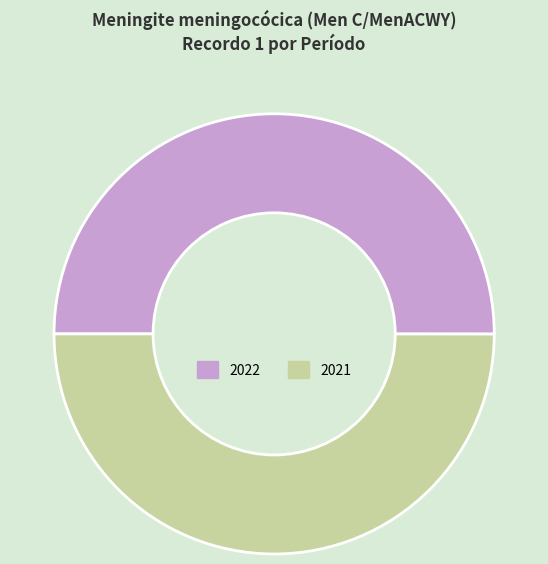

Do 2021 and 2022 together represent more than half of the pie?

Yes